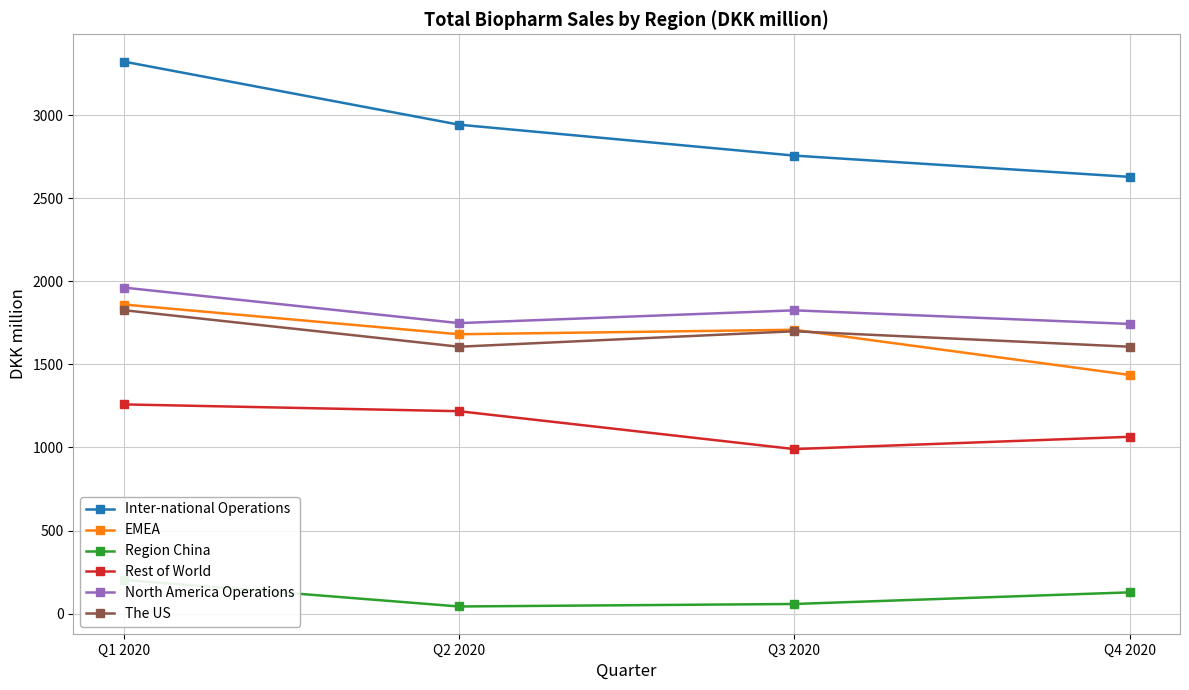

At Q1 2020, list the series in order from smallest to largest.

Region China, Rest of World, The US, EMEA, North America Operations, Inter-national Operations